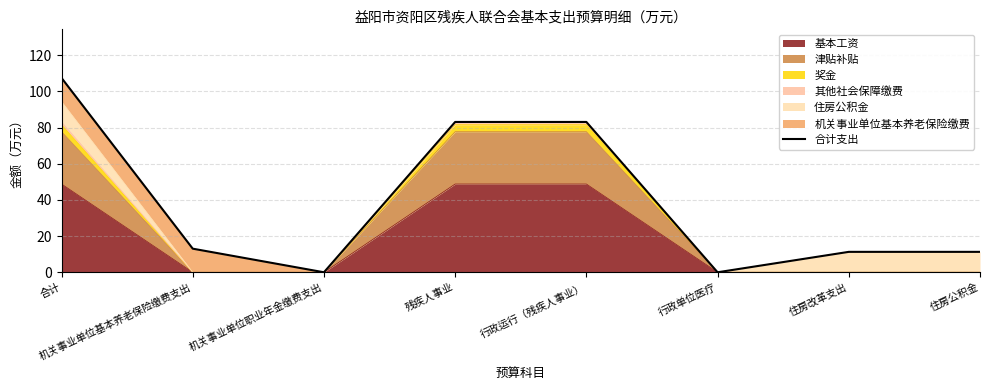

Reading left to right, what are all the values shown in this chart?

合计=107.5	机关事业单位基本养老保险缴费支出=13.1	机关事业单位职业年金缴费支出=0.0	残疾人事业=83.1	行政运行（残疾人事业）=83.1	行政单位医疗=0.0	住房改革支出=11.3	住房公积金=11.3